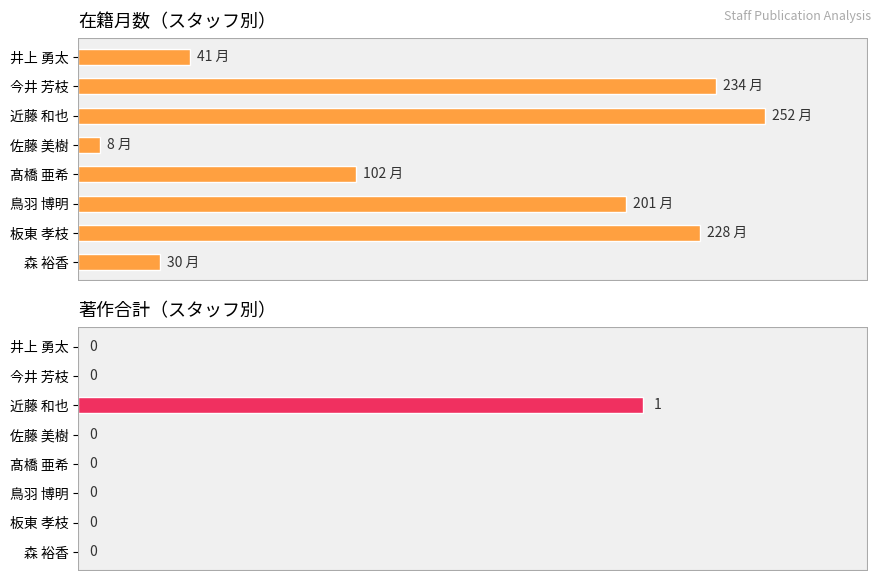

Rank the series at 近藤 和也 from lowest to highest value.

著作合計, 在籍月数